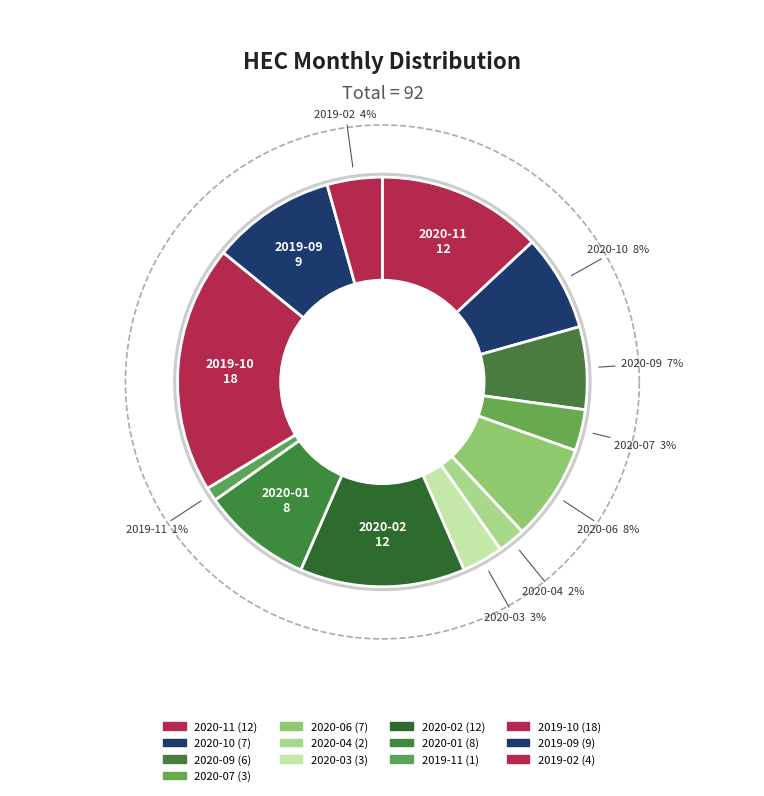

Is 2019-12 the majority of the pie?

No